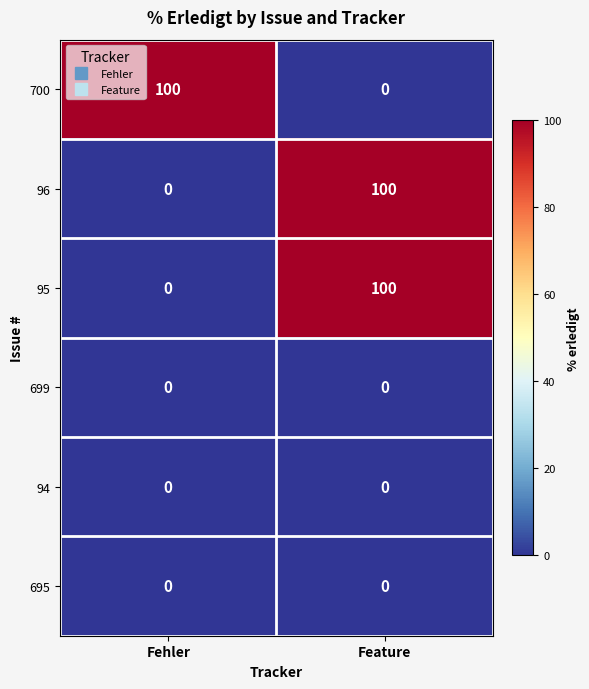

What is the greatest value displayed?

100